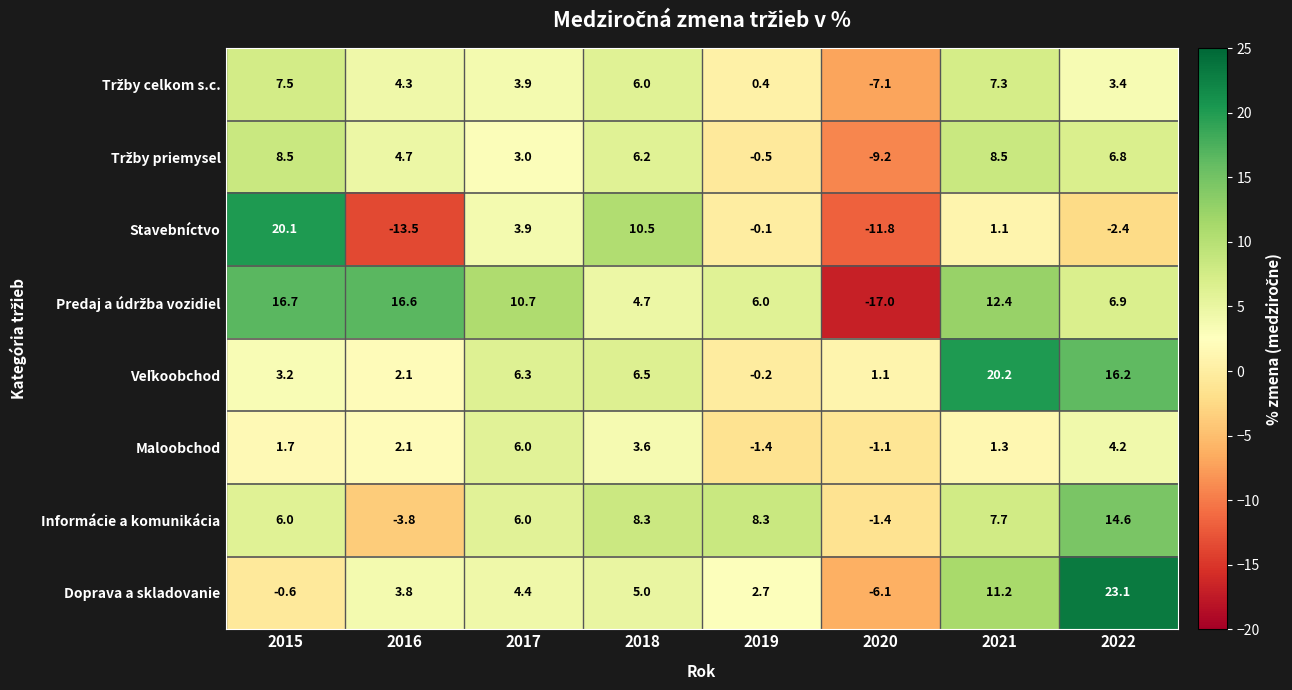

Which label corresponds to the smallest value in the chart?

2020